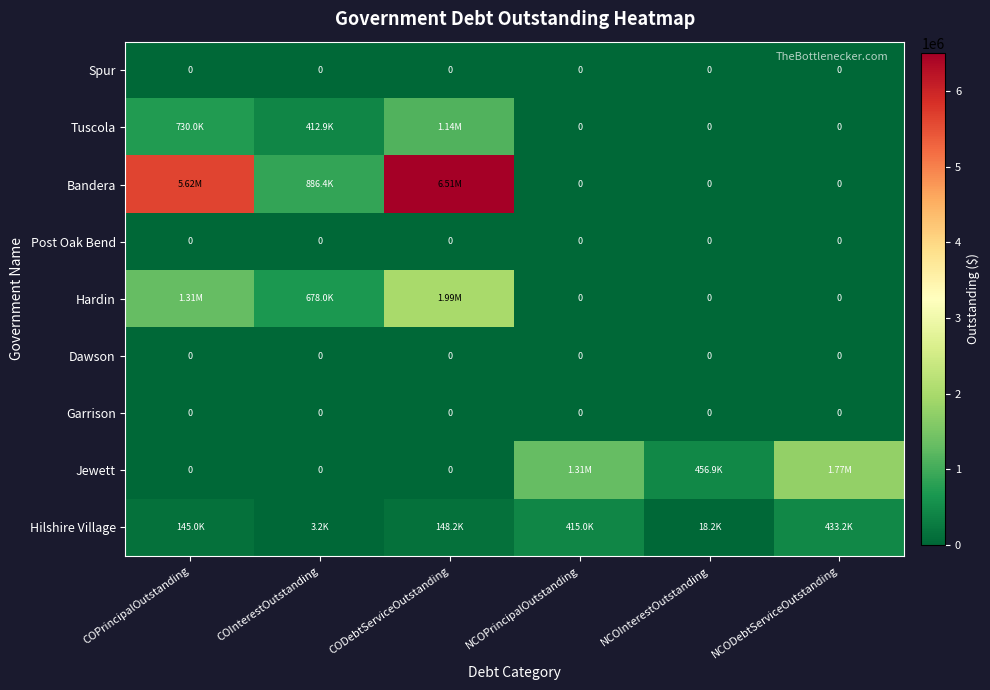

List the labels in order of Spur value, smallest first.

COPrincipalOutstanding, COInterestOutstanding, CODebtServiceOutstanding, NCOPrincipalOutstanding, NCOInterestOutstanding, NCODebtServiceOutstanding